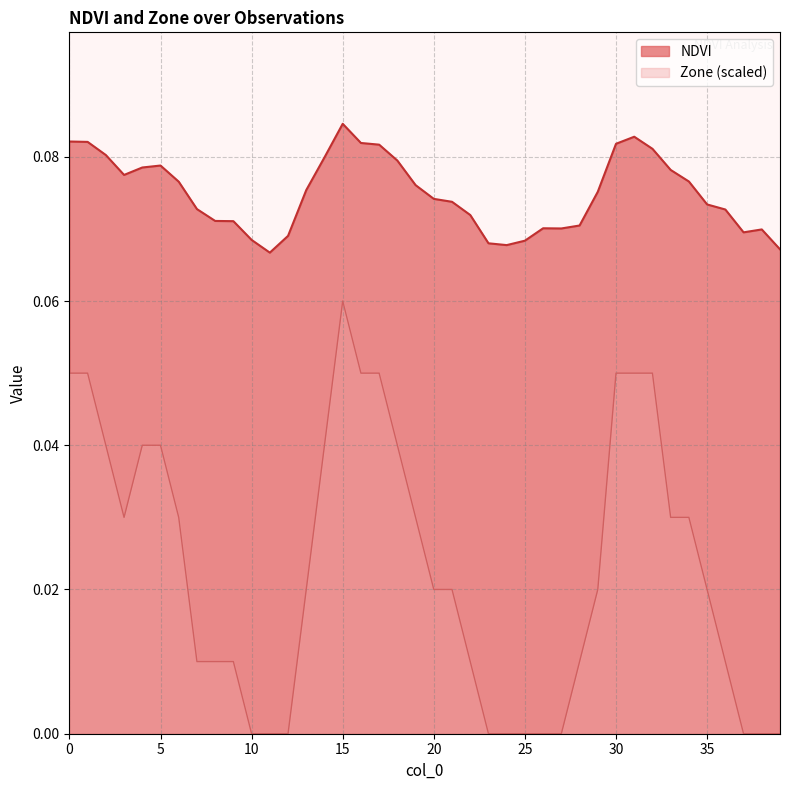

The value of Zone at 22 is 0.0. True or false?

True